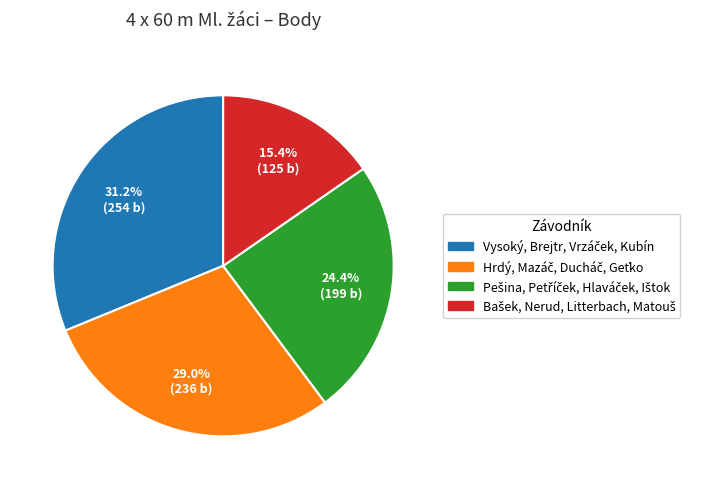

Is there a majority slice in this chart?

No